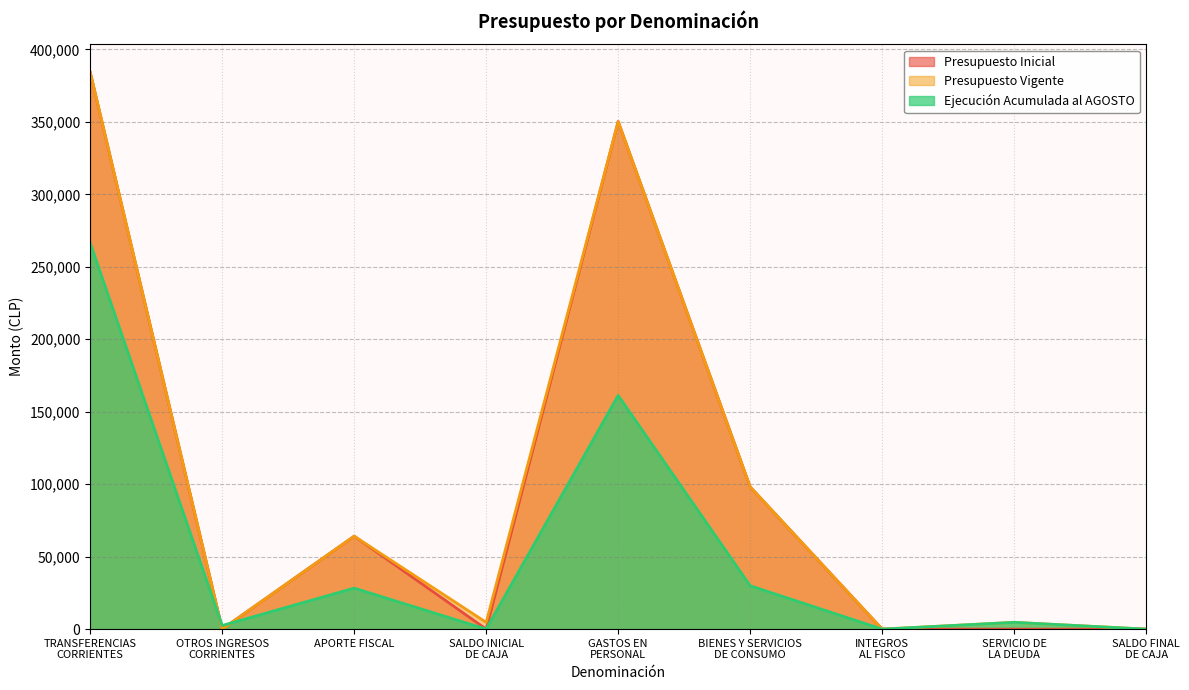

Which category has the lowest value across all series?

SALDO INICIAL
DE CAJA